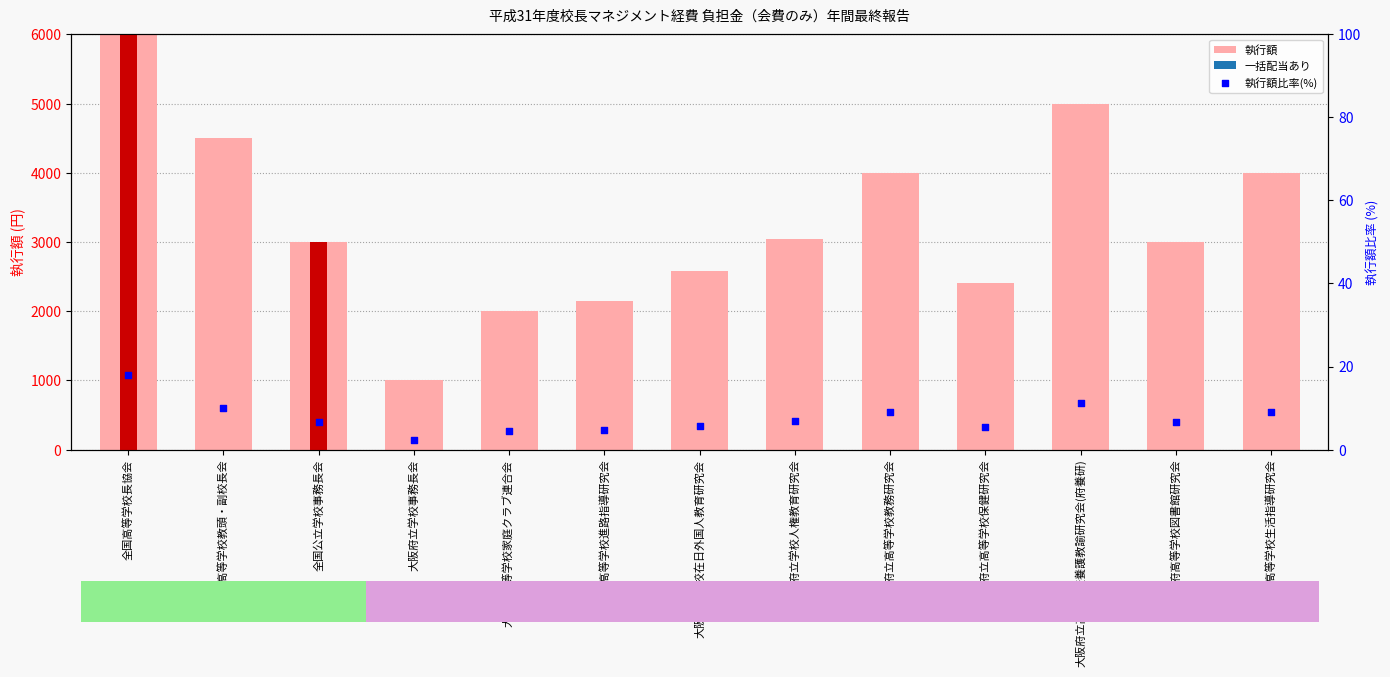

Which series has the largest total across all categories?

執行額